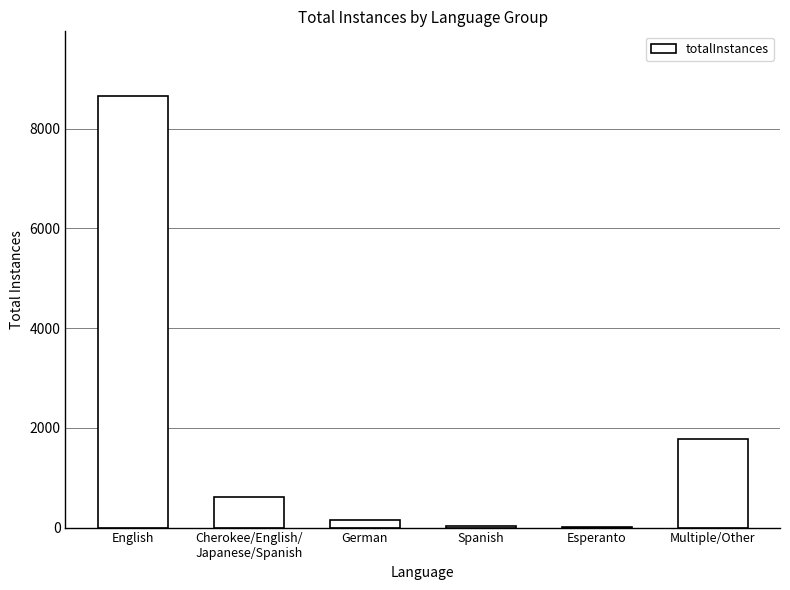

The chart shows a value of 8654 at English. True or false?

True